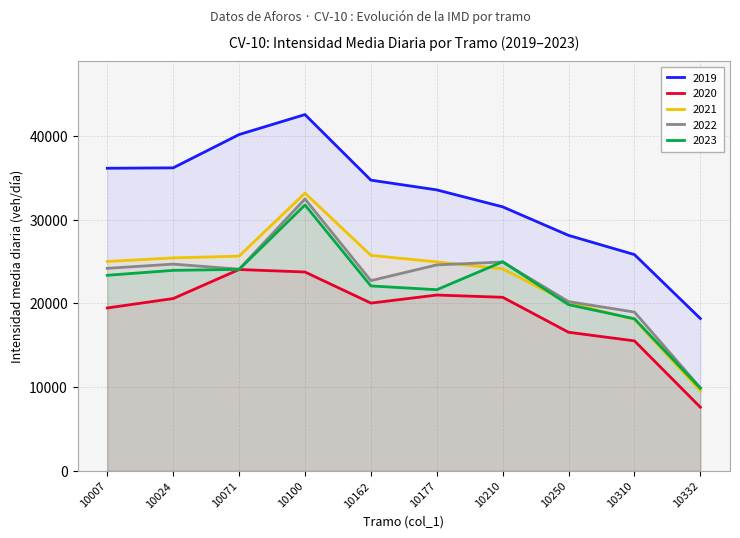

What is the highest value of the 2023 series?

31775